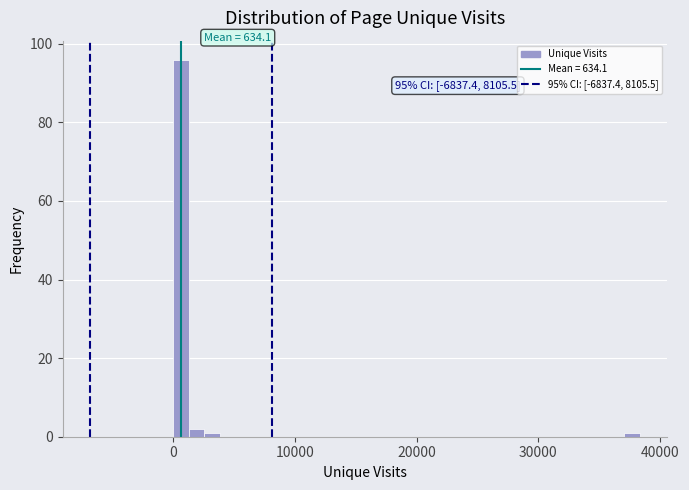

Around what value on the x-axis is the tallest bar? Give the approximate position of its centre, as read against the axis.

1000